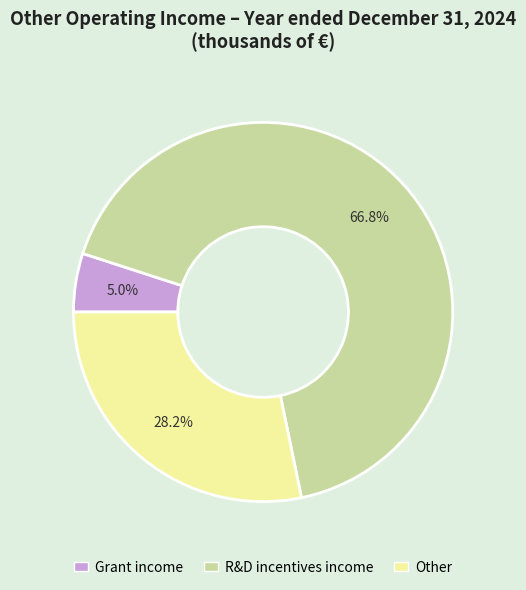

Between R&D incentives income and Grant income, which is larger?

R&D incentives income